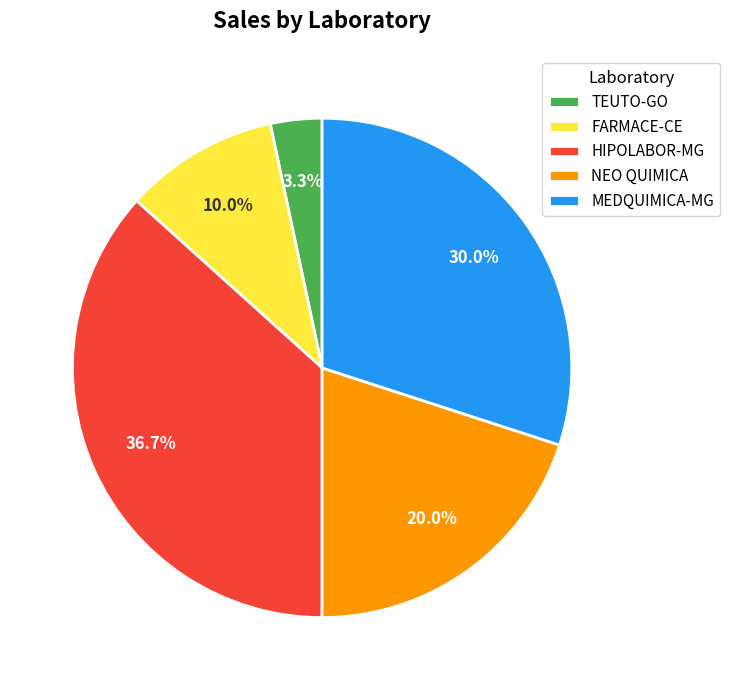

Does any single category account for the majority?

No